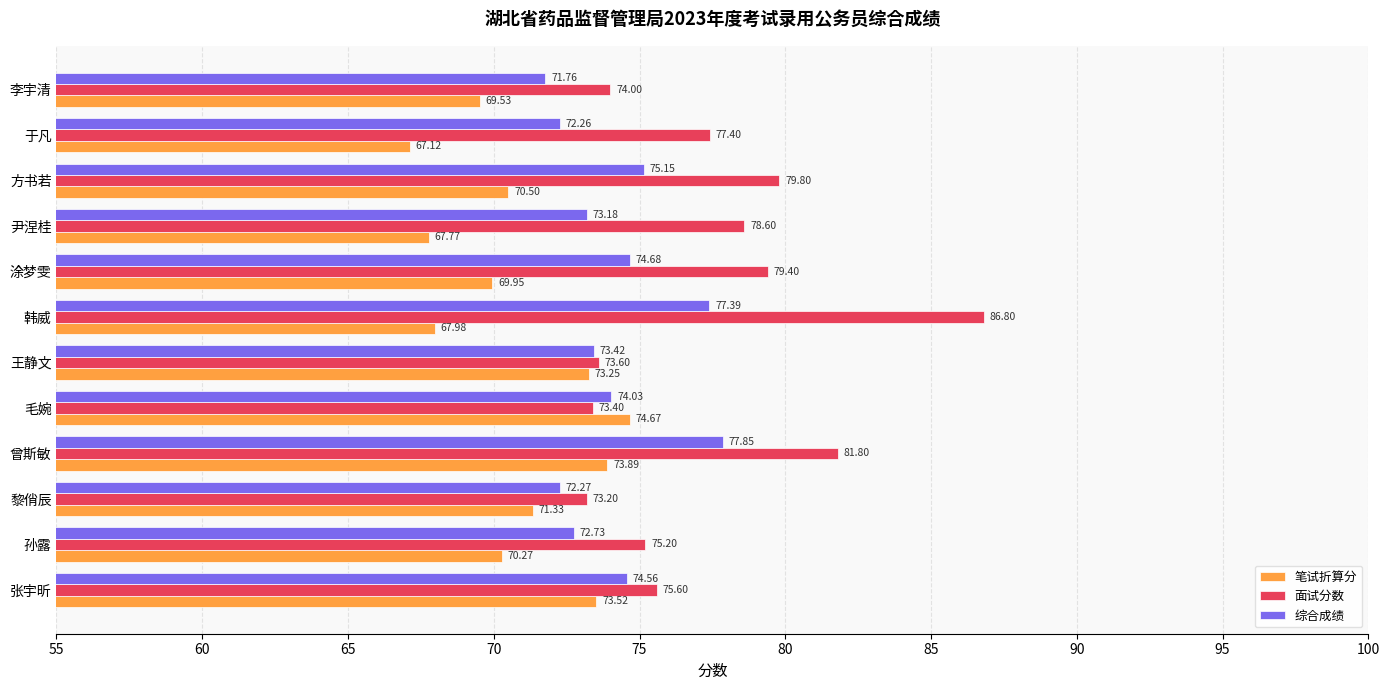

At which label does 笔试折算分 reach its minimum?

于凡